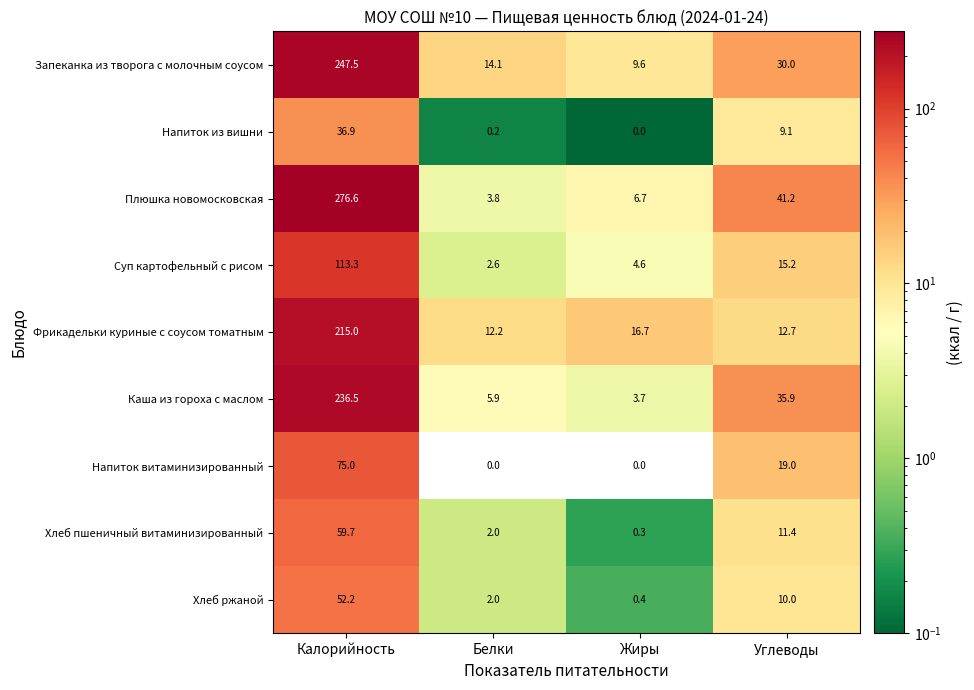

What is the average value of the Каша из гороха с маслом series?

70.5